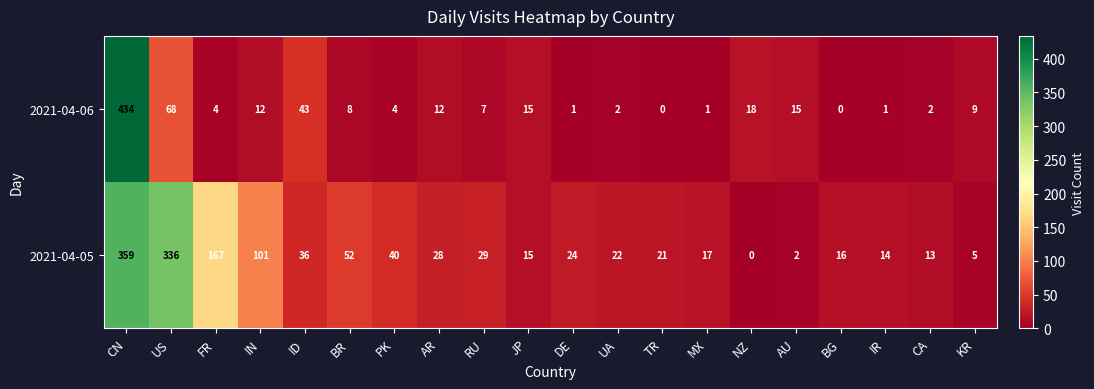

List the series in order of their peak value, highest first.

2021-04-06, 2021-04-05